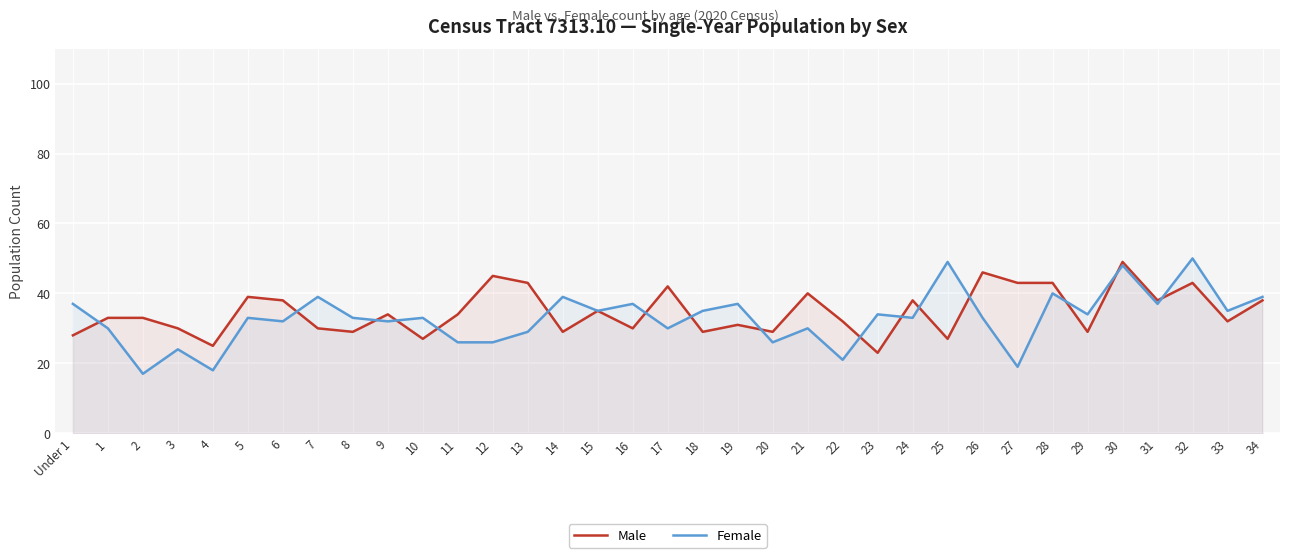

List the labels in order of Male value, smallest first.

23, 4, 10, 25, Under 1, 8, 14, 18, 20, 29, 3, 7, 16, 19, 22, 33, 1, 2, 9, 11, 15, 6, 24, 31, 34, 5, 21, 17, 13, 27, 28, 32, 12, 26, 30